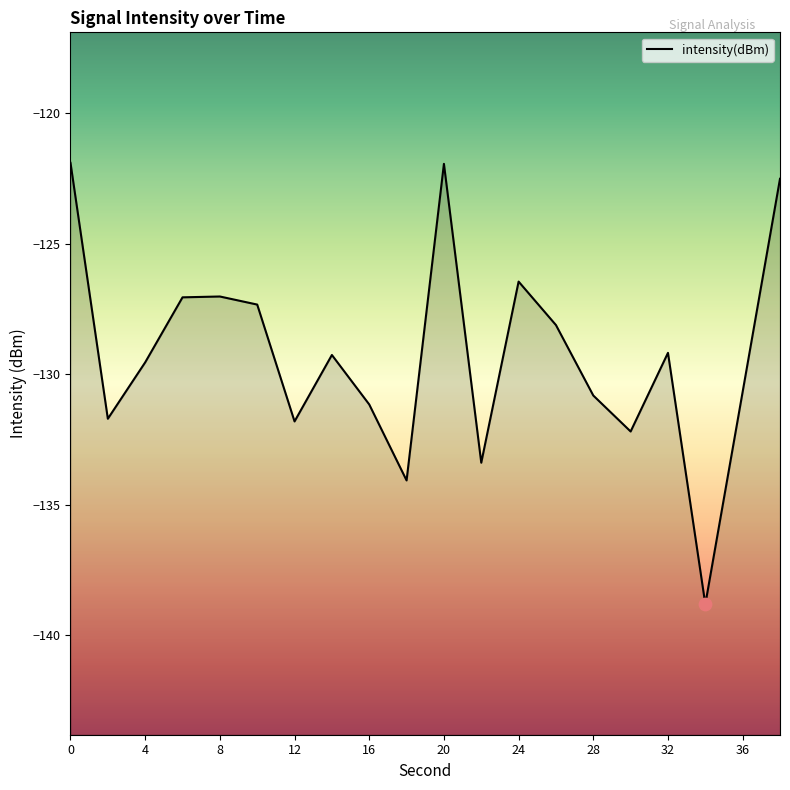

Between 36 and 20, which is larger?

20